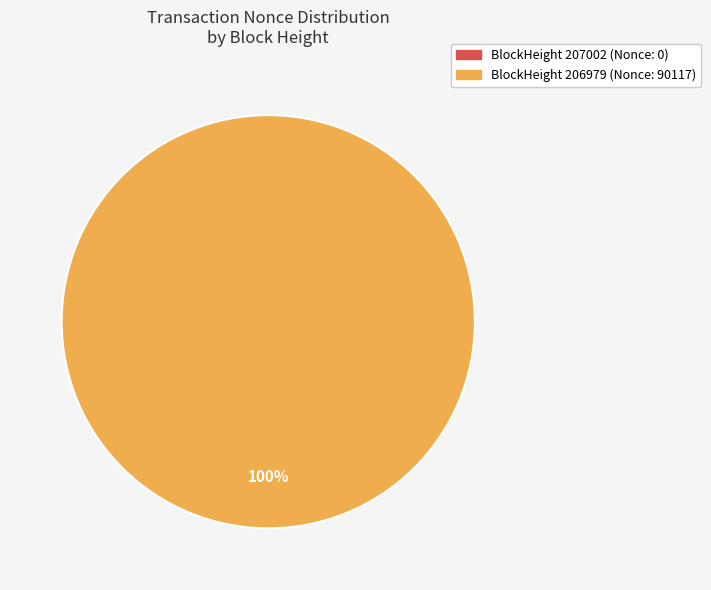

Between 207002 and 206979, which is larger?

206979